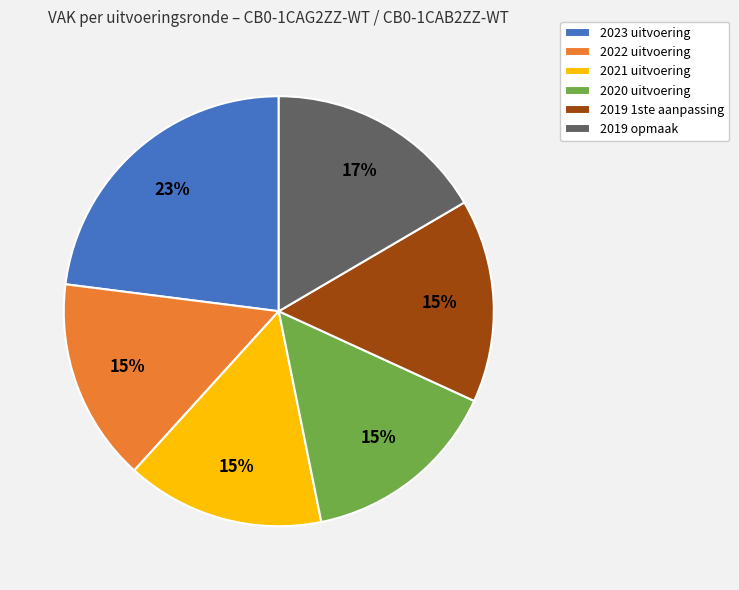

How many segments does this pie chart have?

6